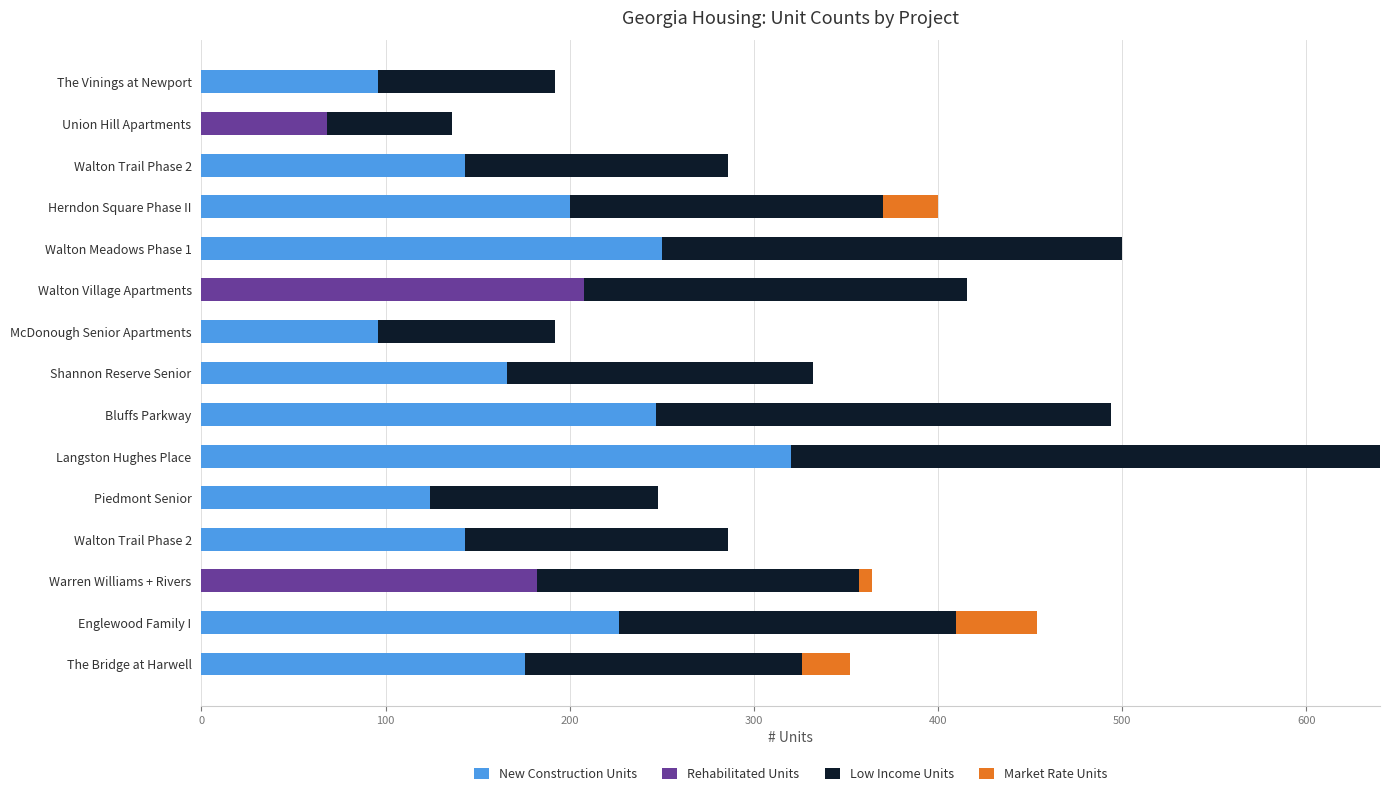

How many categories are shown in the chart?

15